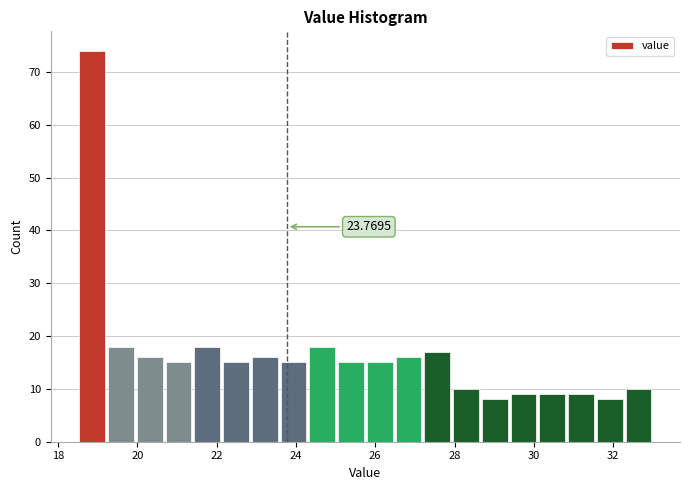

Around what value on the x-axis is the tallest bar? Give the approximate position of its centre, as read against the axis.

18.8